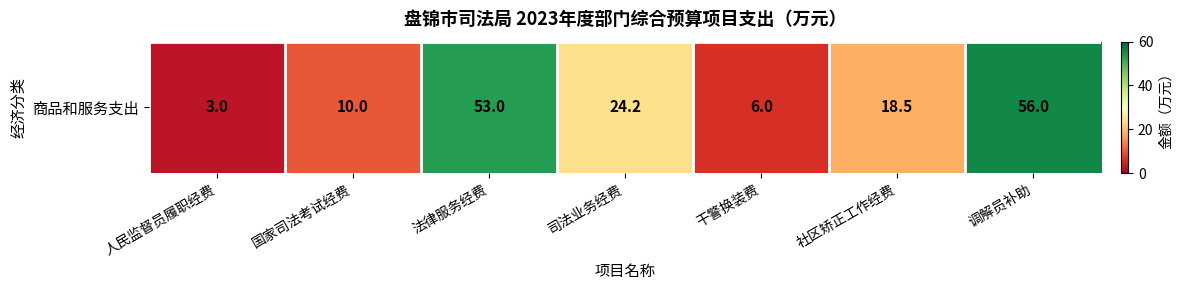

Reading left to right, list all the values displayed in this chart.

3.0	10.0	53.0	24.2	6.0	18.5	56.0